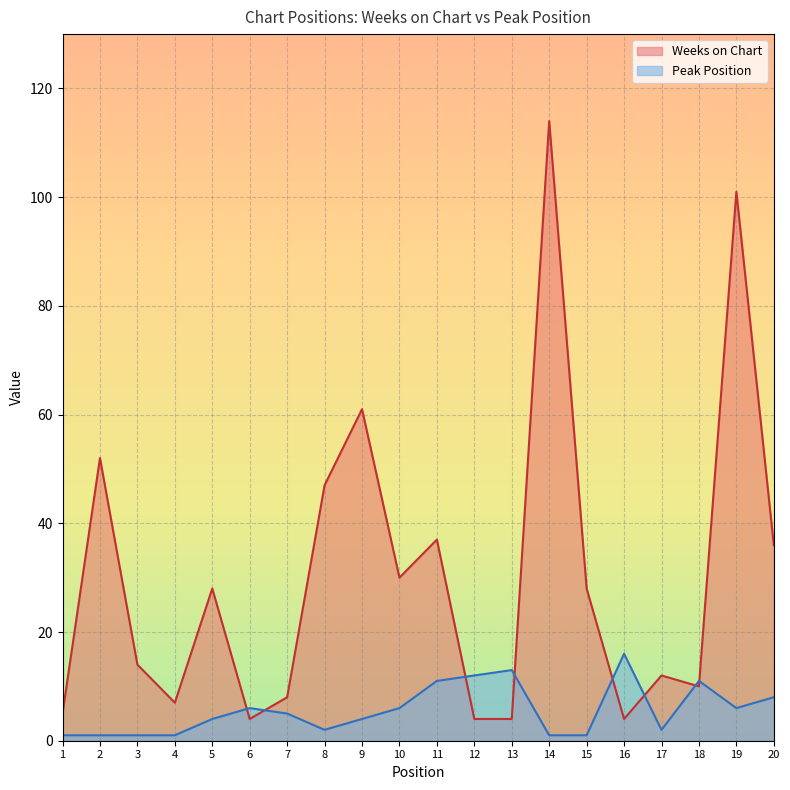

Which label corresponds to the largest value in the chart?

14